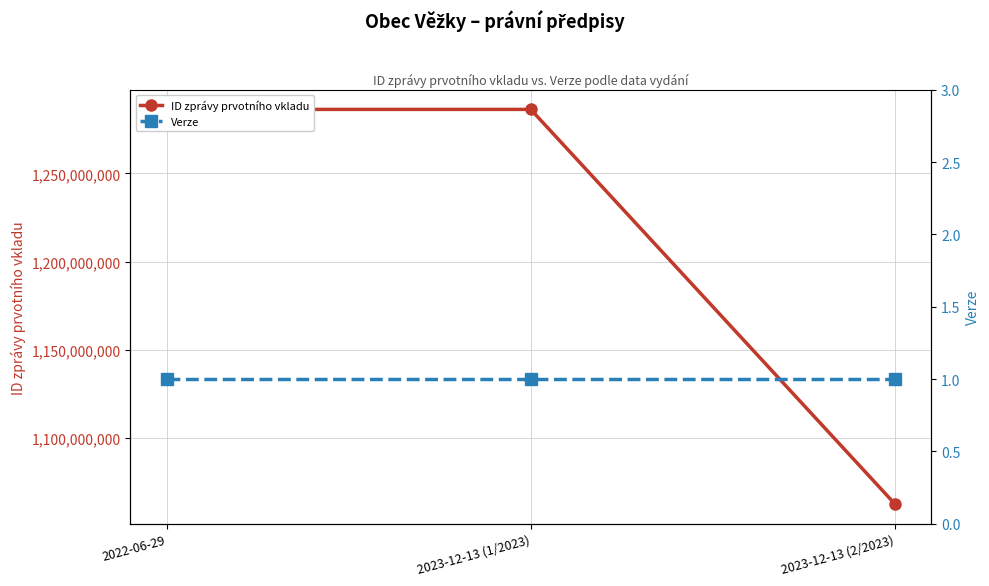

Reading left to right, transcribe all the data shown in this chart.

ID zprávy prvotního vkladu: 2022-06-29=1286382461	2023-12-13 (1/2023)=1286378909	2023-12-13 (2/2023)=1062298352
Verze: 2022-06-29=1	2023-12-13 (1/2023)=1	2023-12-13 (2/2023)=1